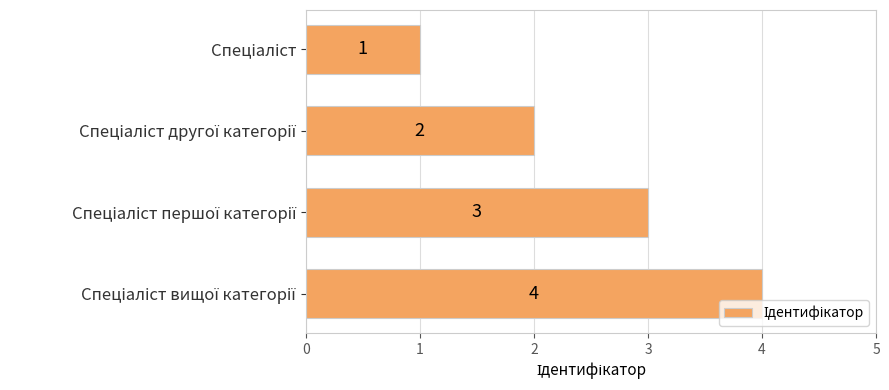

Count the values in the range 2 to 4.

3